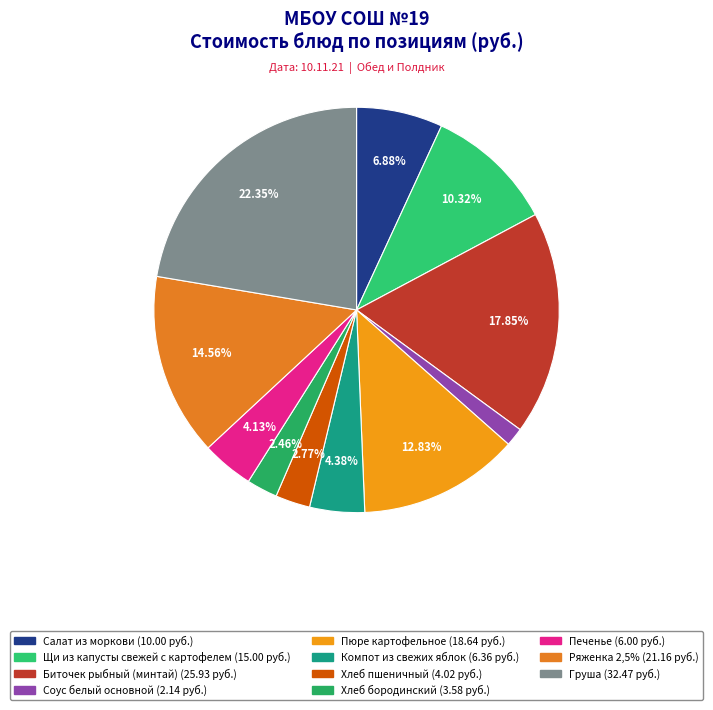

To the nearest percent, what is the average slice percentage?

9%